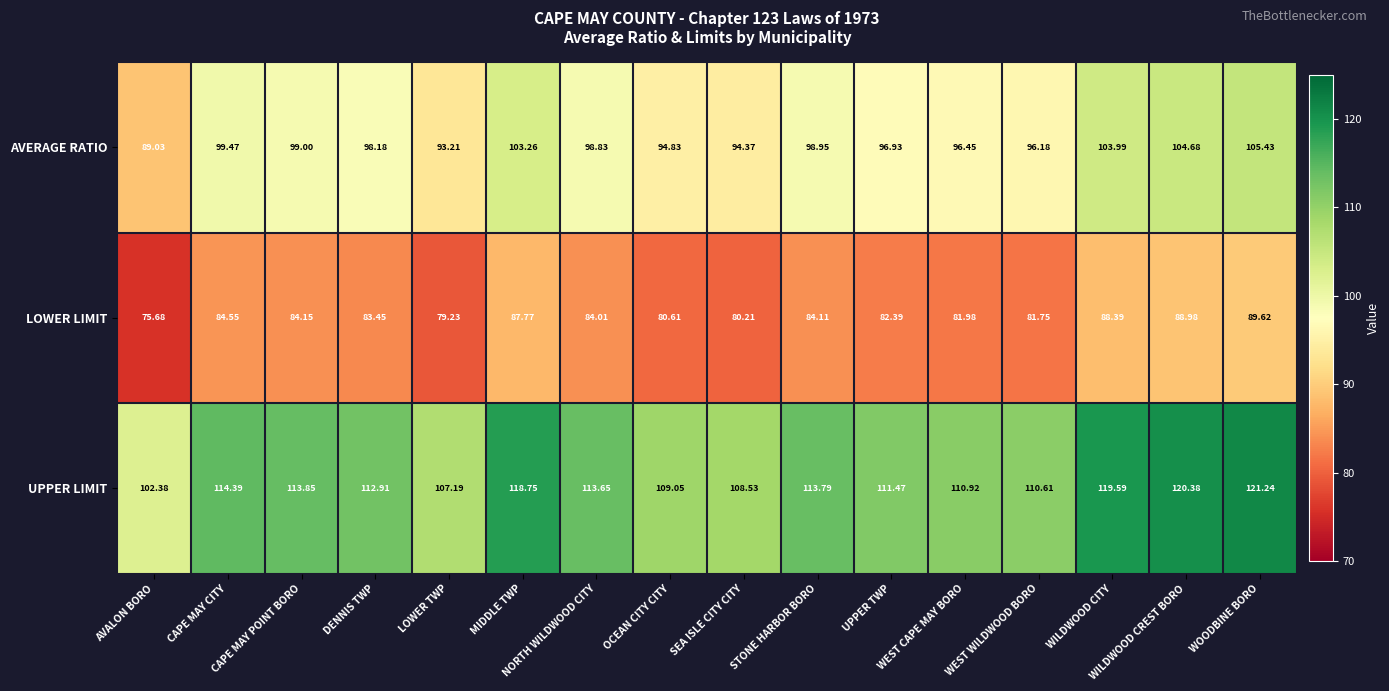

Where does the AVERAGE RATIO series first go above 98?

CAPE MAY CITY